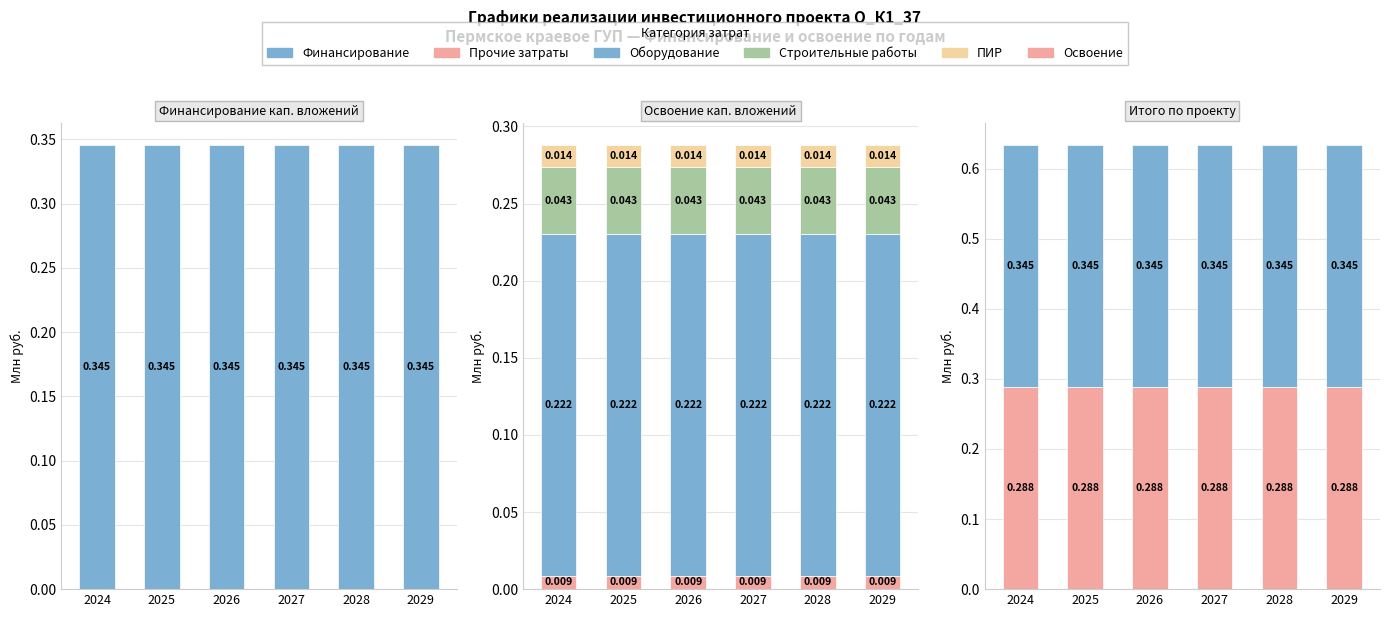

At which category does the chart reach its minimum across all series?

2024